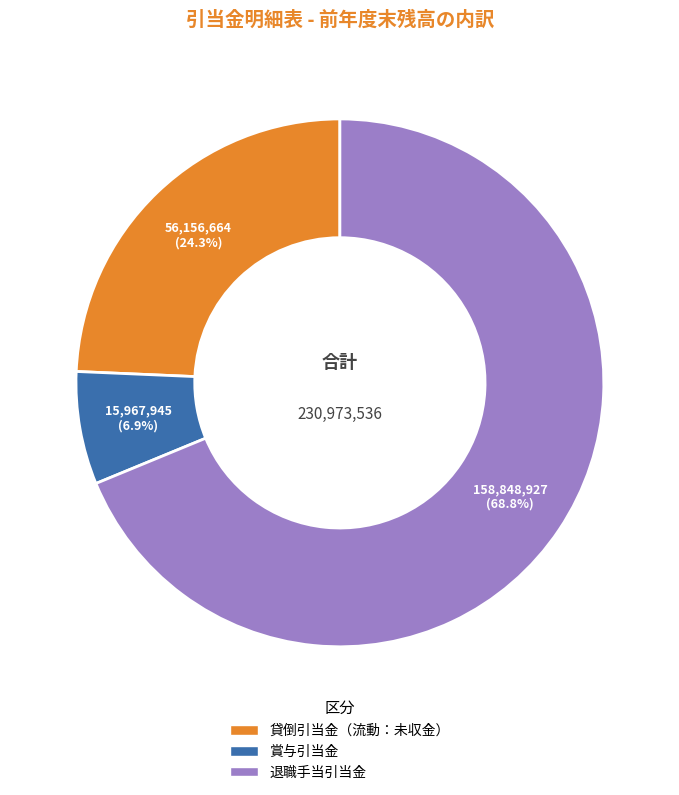

What is the smallest slice in the pie chart?

賞与引当金